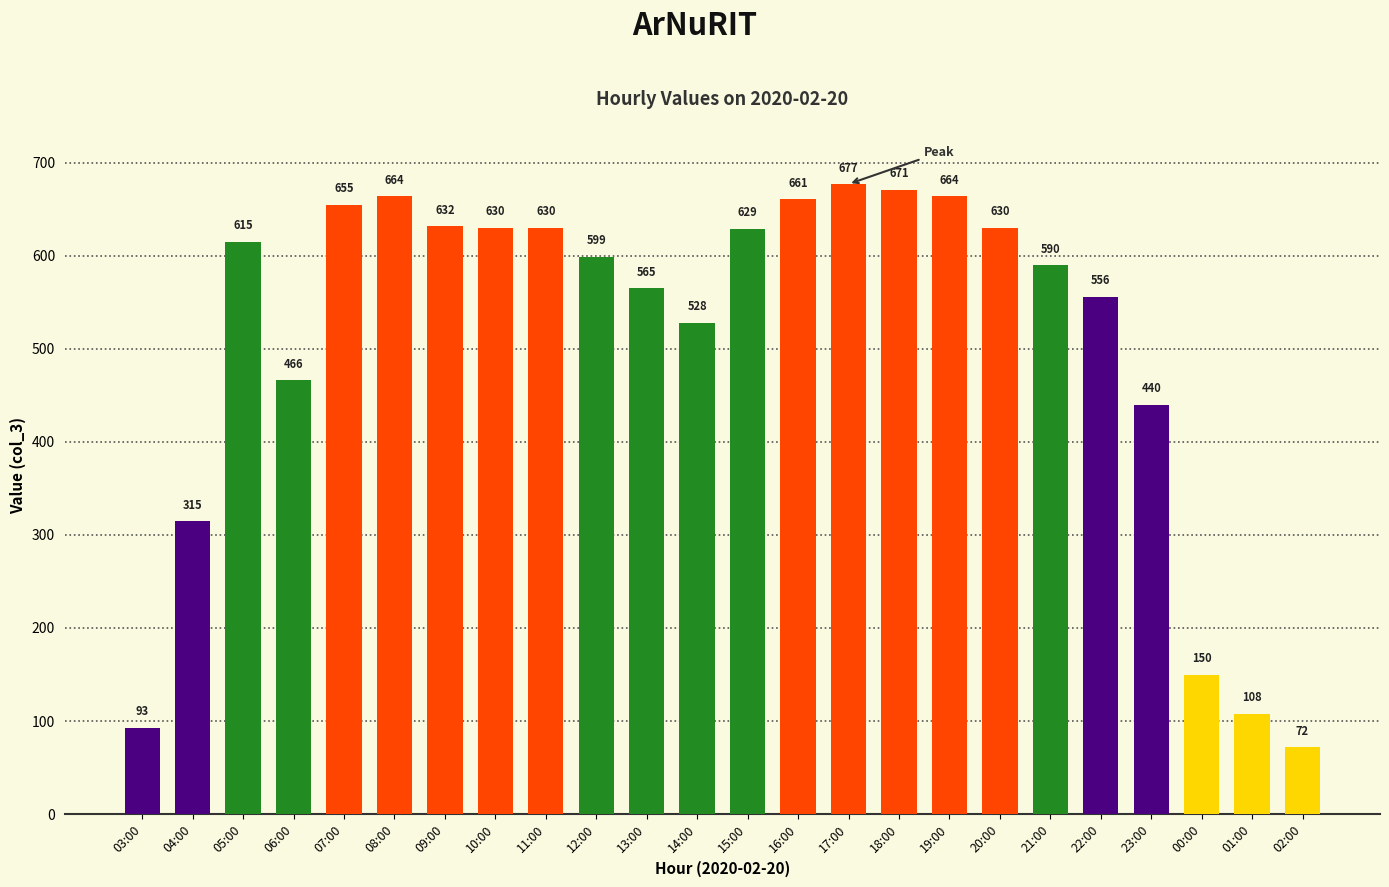

What position from the right is 04:00?

23